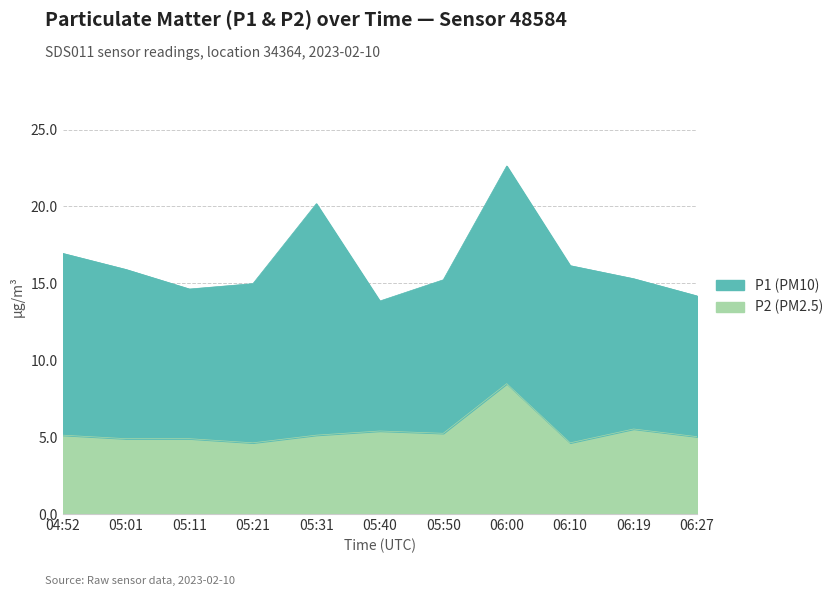

At which category is the sum across all series the highest?

06:00